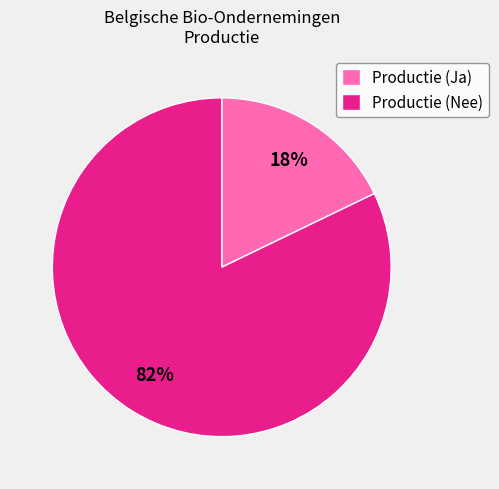

Combined, do Productie (Ja) and Productie (Nee) account for over 50%?

Yes